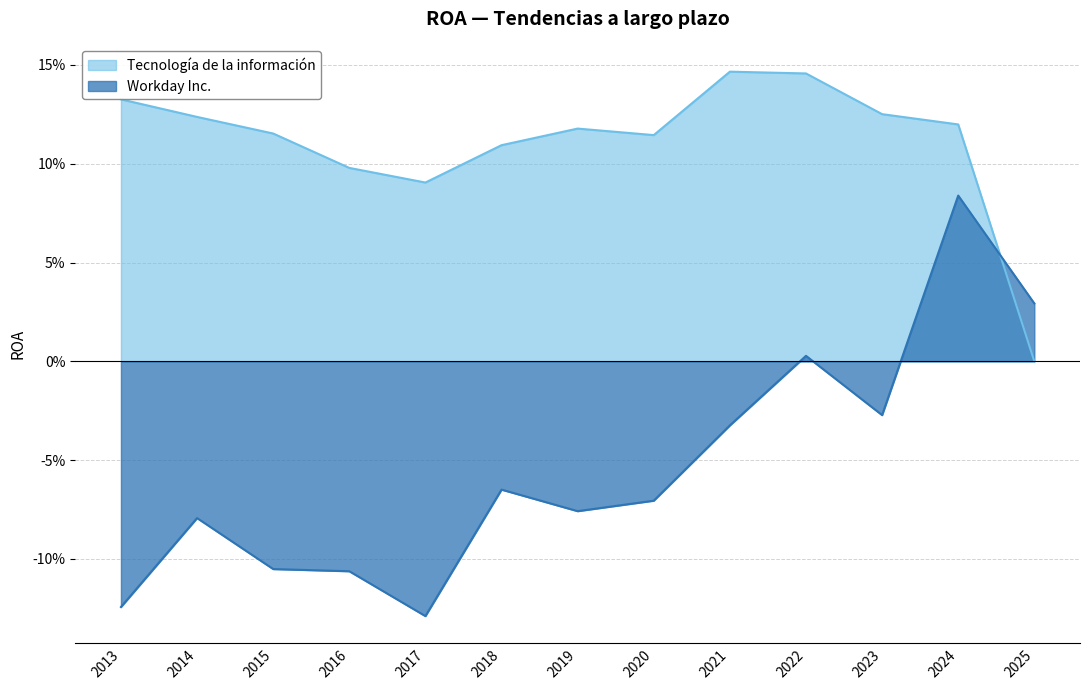

What is the approximate value of Tecnología de la información at 2024?

0.1